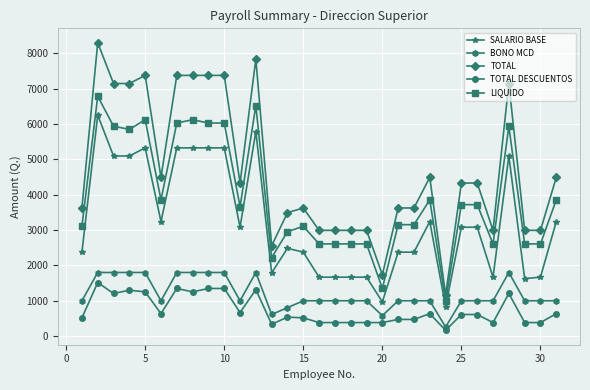

What is the value of the SALARIO BASE point at the 22nd from the left?

2375.0